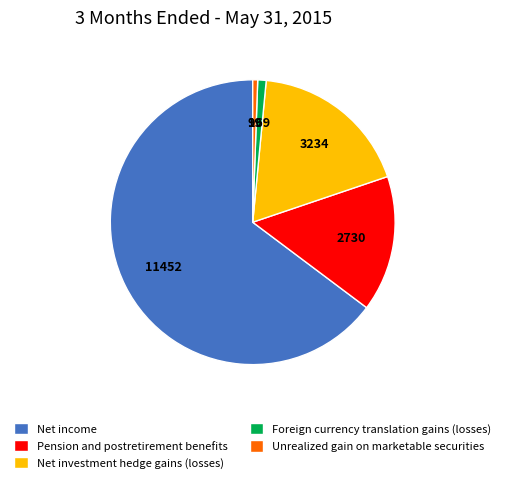

Is Net income the majority of the pie?

Yes